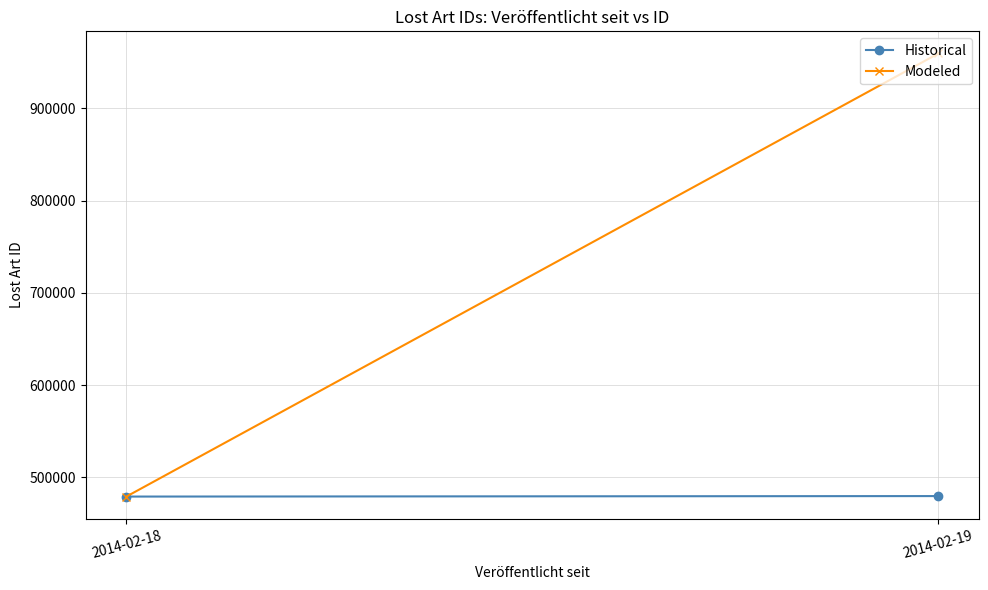

Reading right to left, extract all data points from this chart.

Historical: 479824	479286
Modeled: 959584	479286